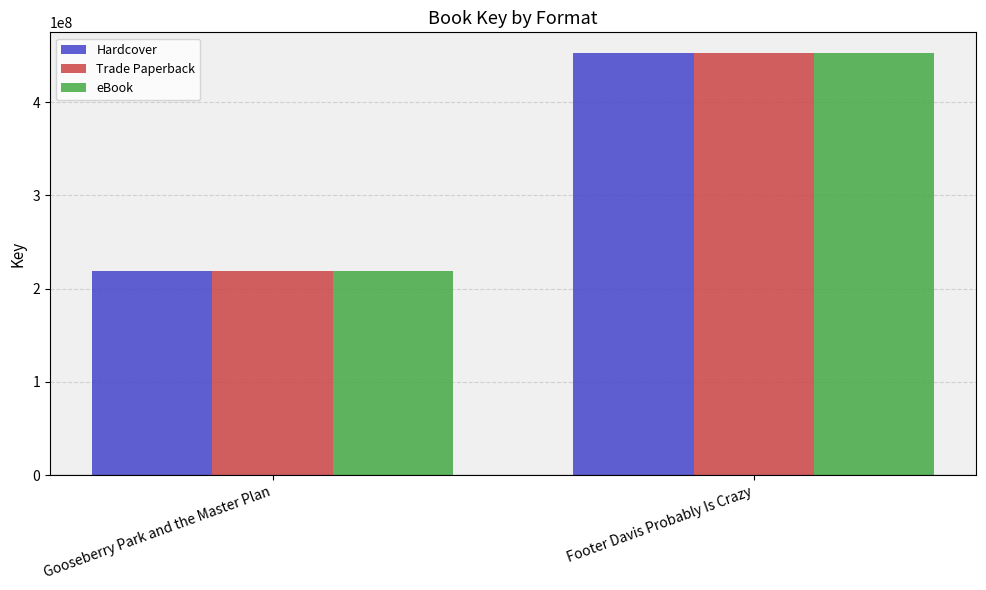

What is the difference between the Hardcover values at Gooseberry Park and the Master Plan and Footer Davis Probably Is Crazy?

233264859